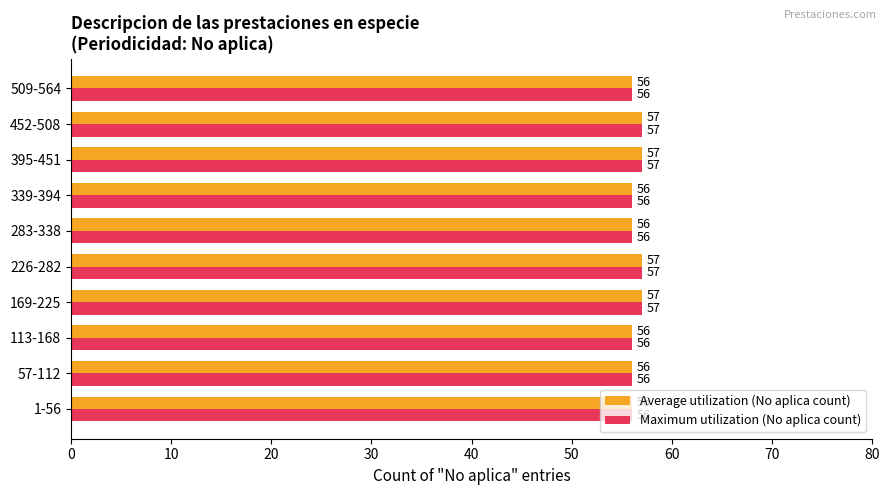

Is the value of Average utilization (No aplica count) at 169-225 greater than the value of Maximum utilization (No aplica count) at 339-394?

Yes